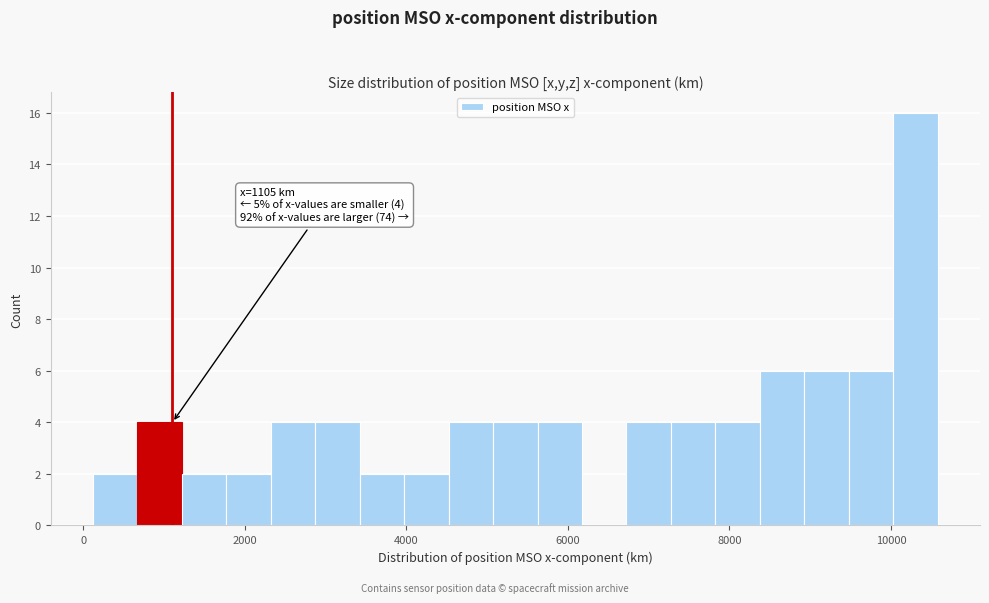

Read against the x-axis, roughly where is the centre of the tallest bar?

10400